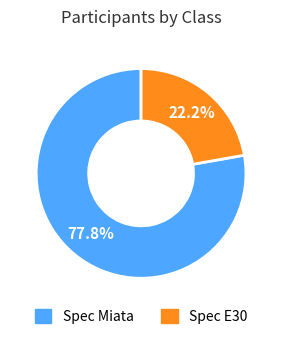

Rank the categories by value from highest to lowest.

Spec Miata, Spec E30